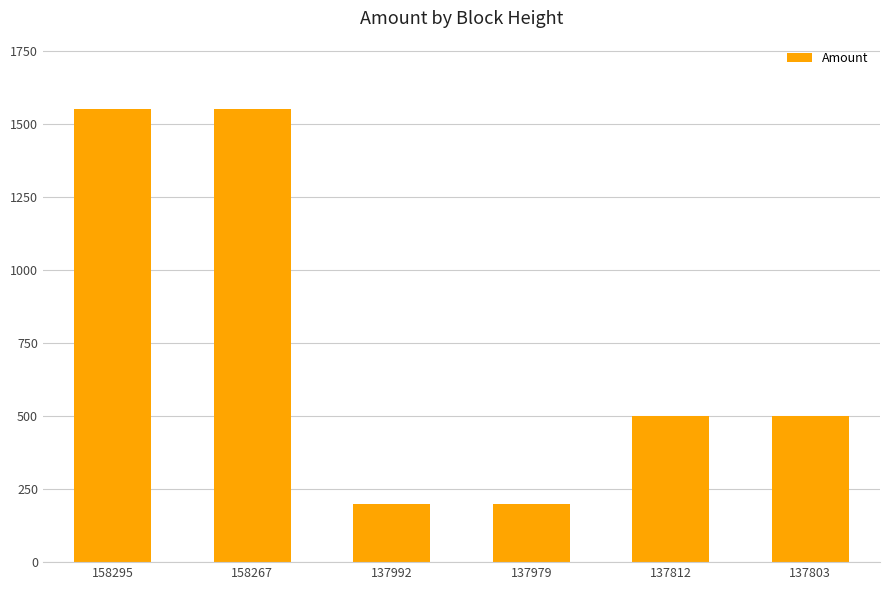

What is the value of the 4th bar from the left?

200.0